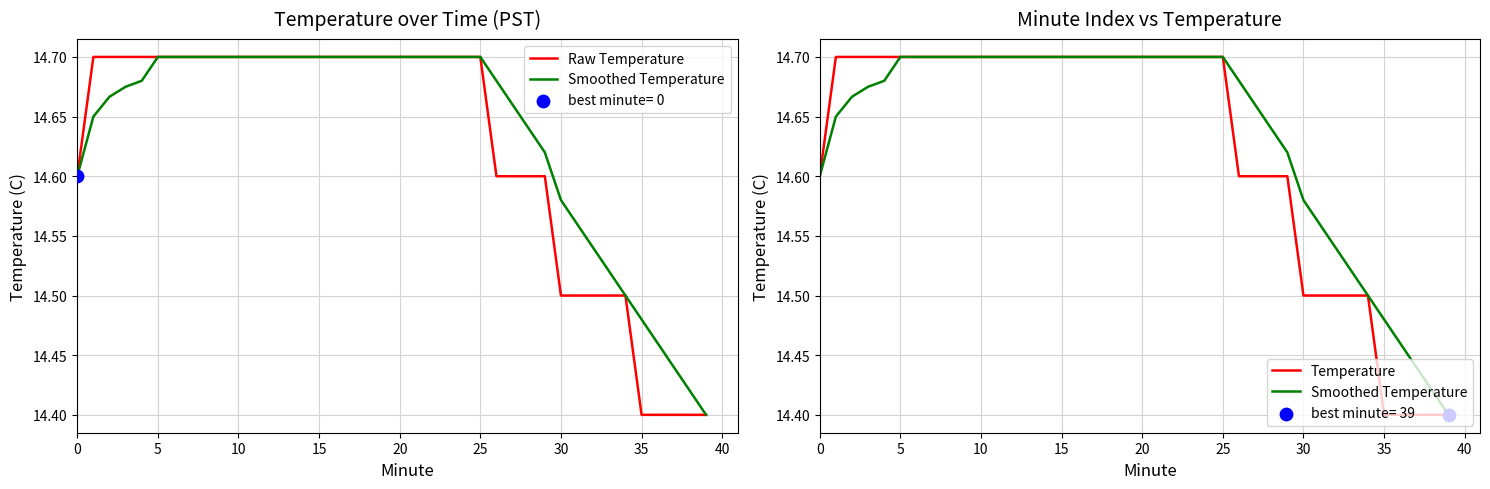

Is the value of Temperature at 15 greater than the value of Smoothed Temperature at 14?

No